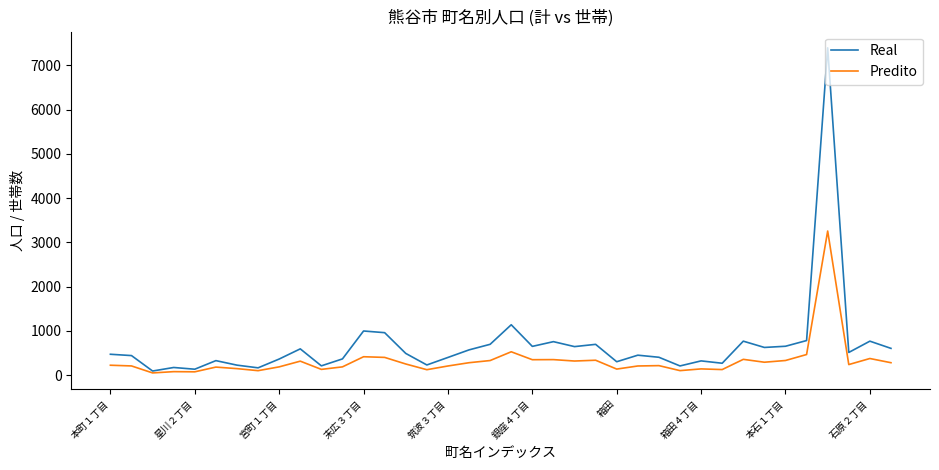

Which series has the largest total across all categories?

Real